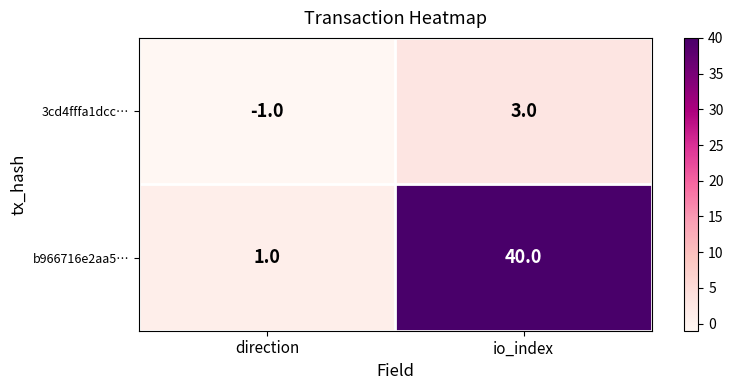

At how many categories does at least one series exceed 28?

1